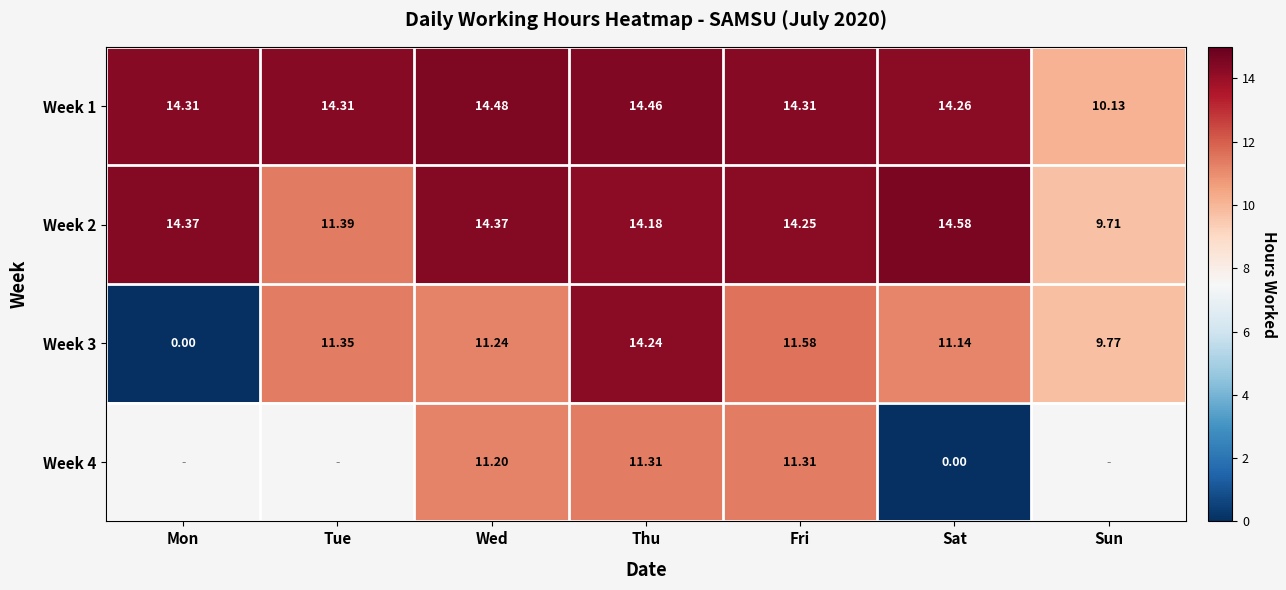

At which label is Week 2 closest to 12?

Tue